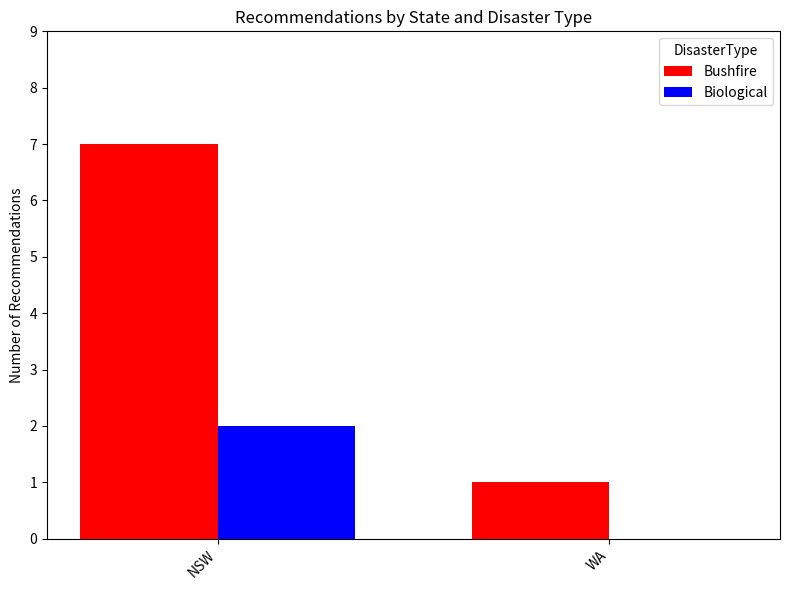

Which series changed the most between NSW and WA?

Bushfire